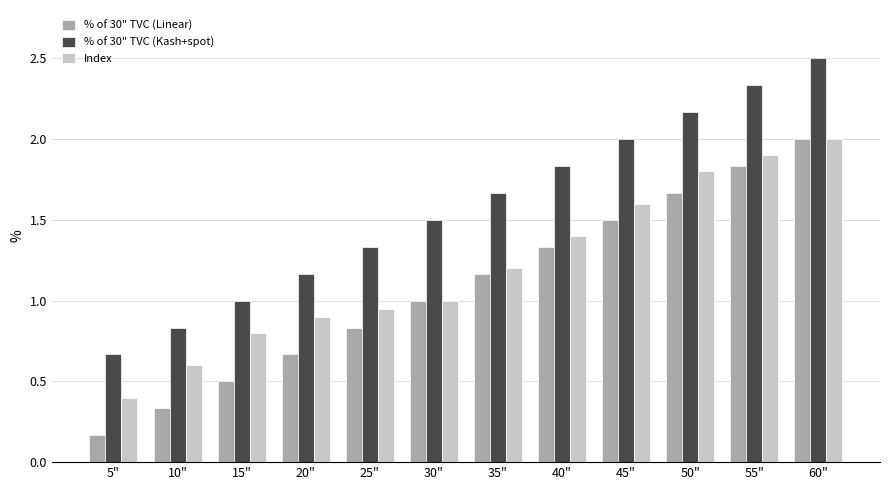

Rank the categories by % of 30" TVC (Kash+spot) value from highest to lowest.

60", 55", 50", 45", 40", 35", 30", 25", 20", 15", 10", 5"